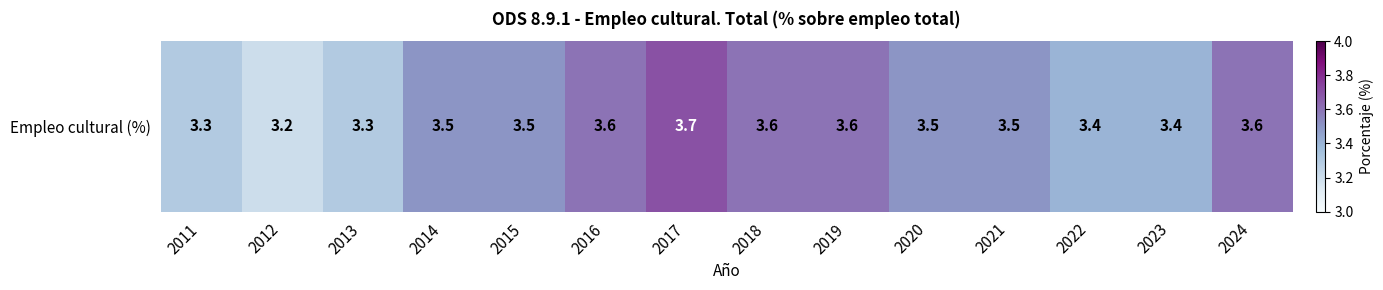

Reading left to right, list all the values displayed in this chart.

2011=3.3	2012=3.2	2013=3.3	2014=3.5	2015=3.5	2016=3.6	2017=3.7	2018=3.6	2019=3.6	2020=3.5	2021=3.5	2022=3.4	2023=3.4	2024=3.6